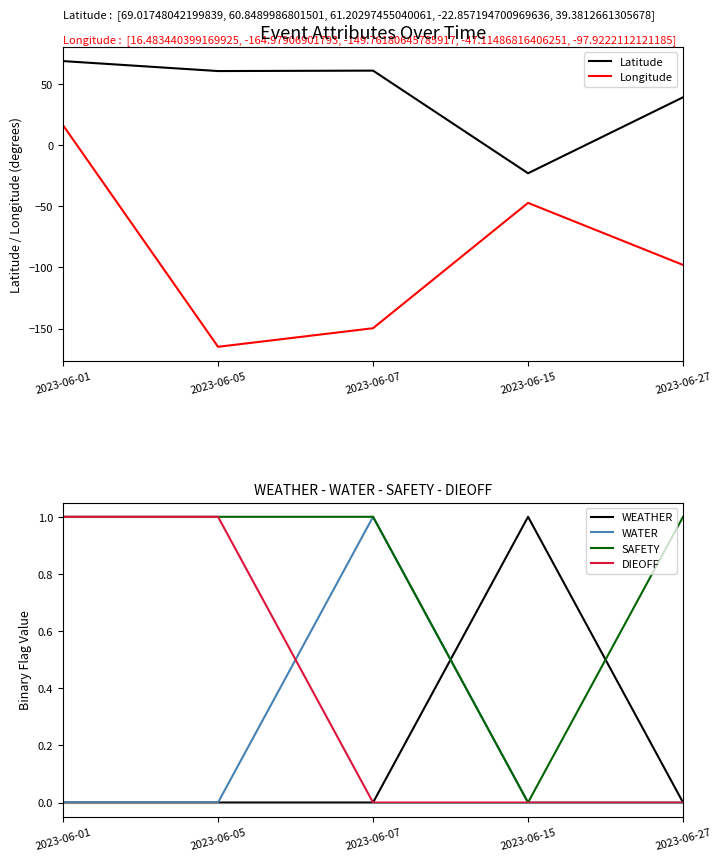

Which series has the widest spread of values?

Longitude